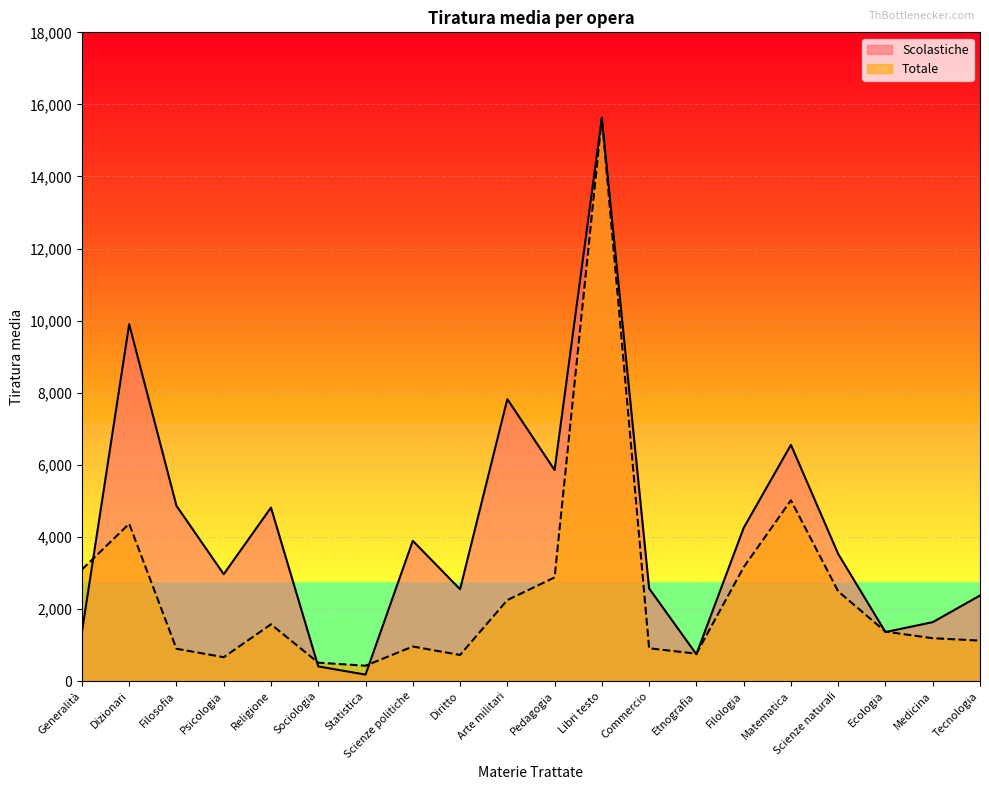

Is the value of Totale at Generalità greater than the value of Scolastiche at Psicologia?

Yes